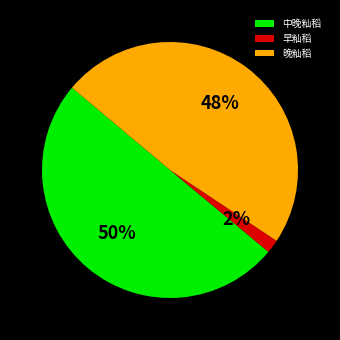

Is the sum of 中晚籼稻 and 晚籼稻 greater than half?

Yes